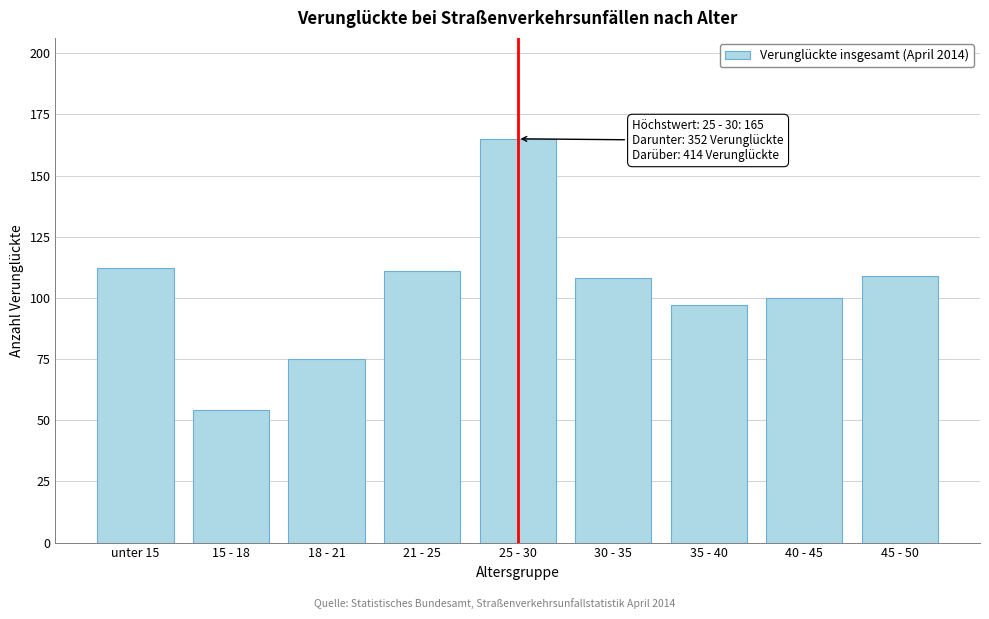

Reading left to right, list all the values displayed in this chart.

unter 15=112	15 - 18=54	18 - 21=75	21 - 25=111	25 - 30=165	30 - 35=108	35 - 40=97	40 - 45=100	45 - 50=109